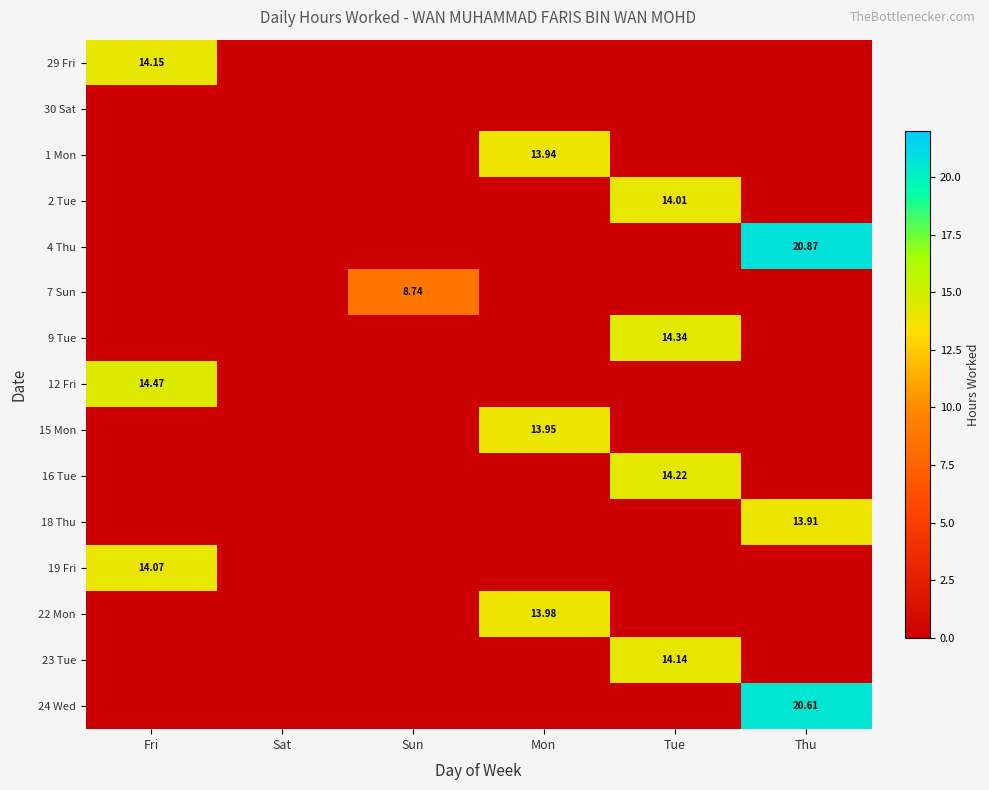

How many data points in 18 Thu are above 0?

1